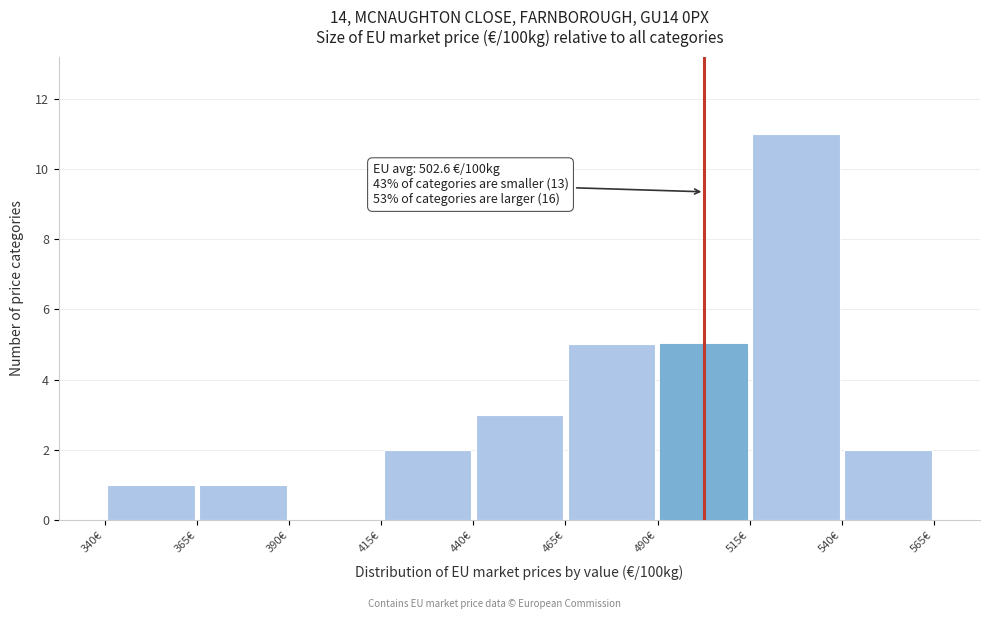

Over which range of the x-axis is the bar tallest?

515 to 540